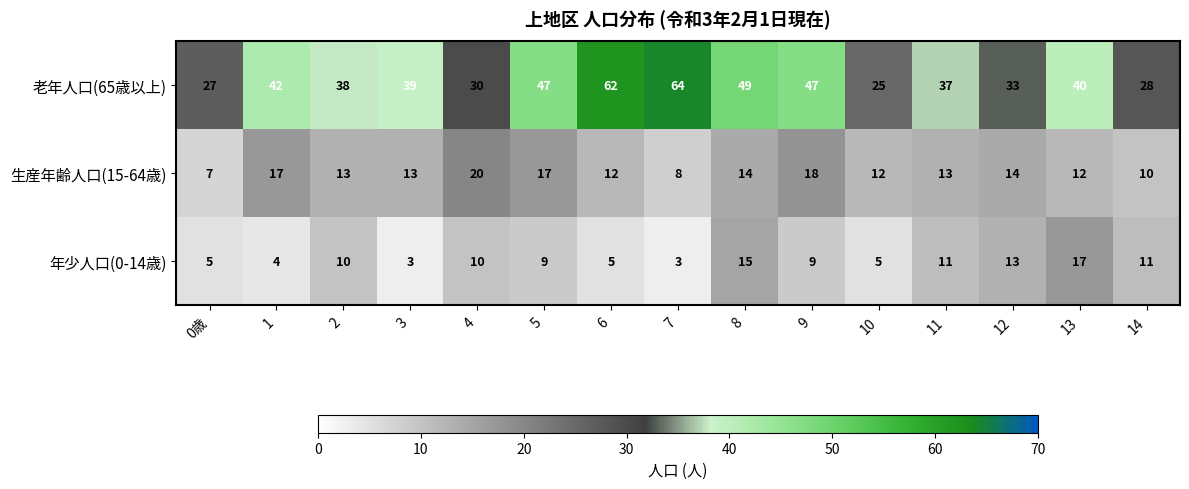

What is the smallest value displayed?

3